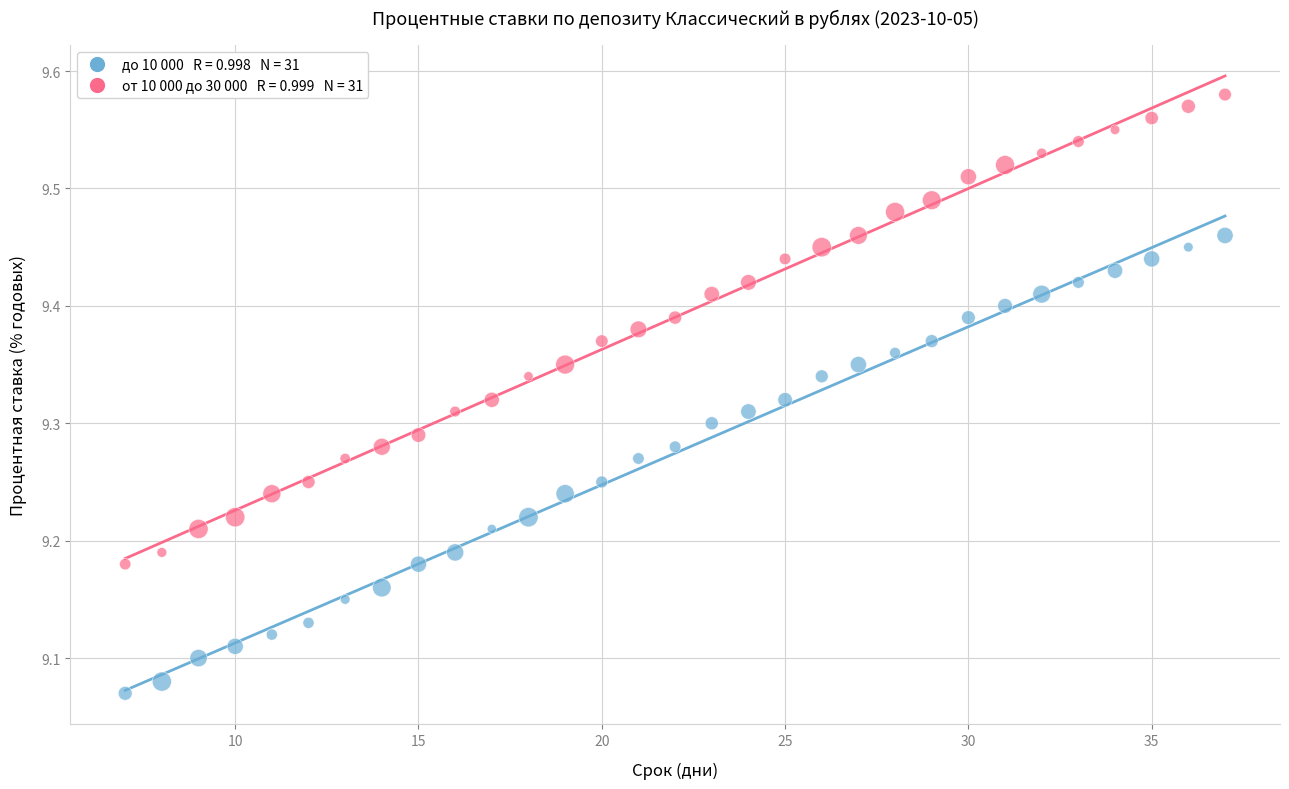

Across all data points, what is the range of Y values (max minus min)?

0.5